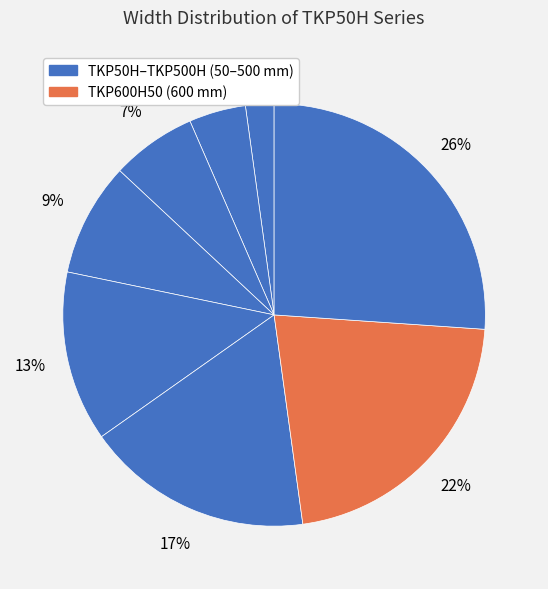

How many segments does this pie chart have?

8